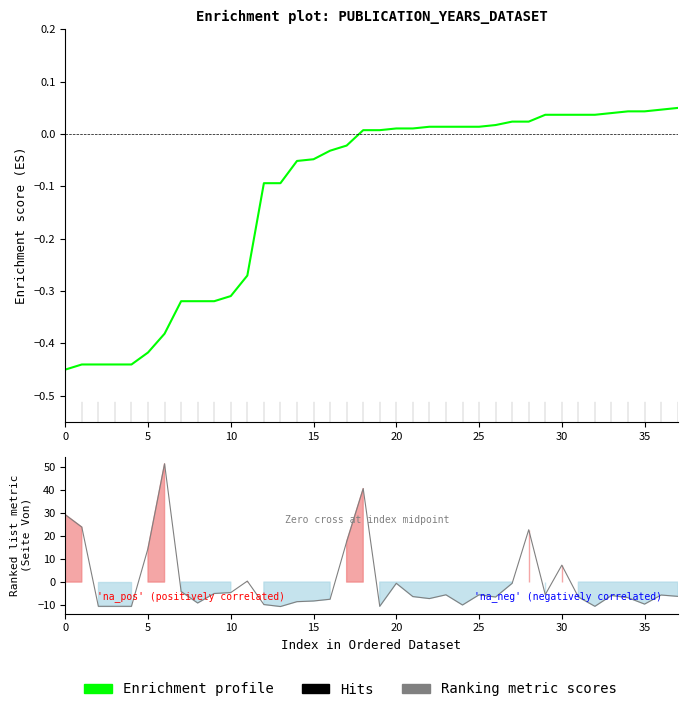

The value of Ranking metric scores at 16 is -7.5. True or false?

True